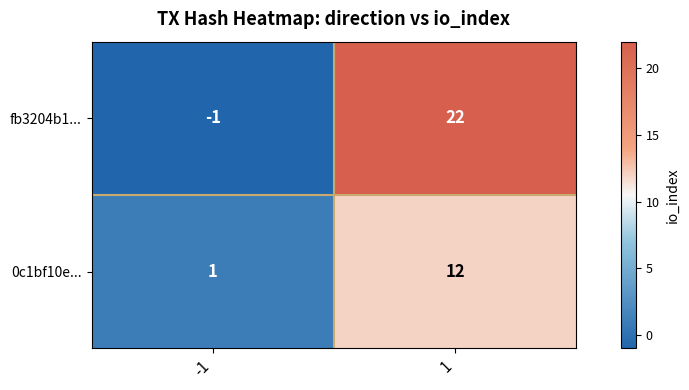

At how many categories does at least one series exceed 7?

1